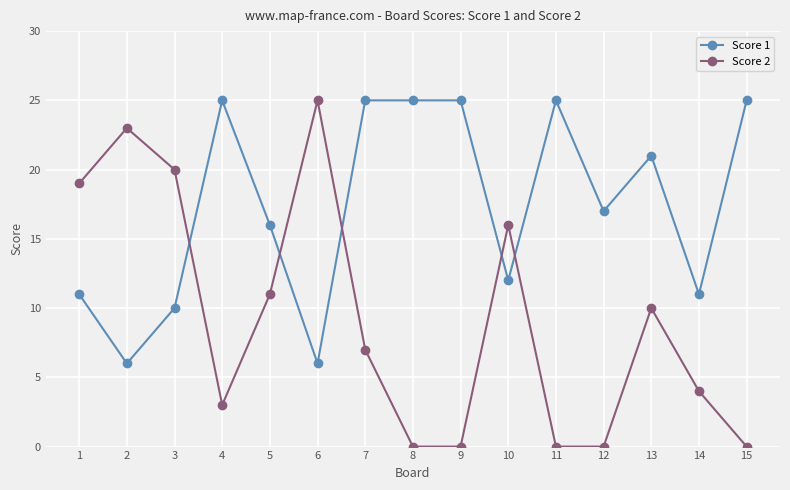

What is the greatest value displayed?

25